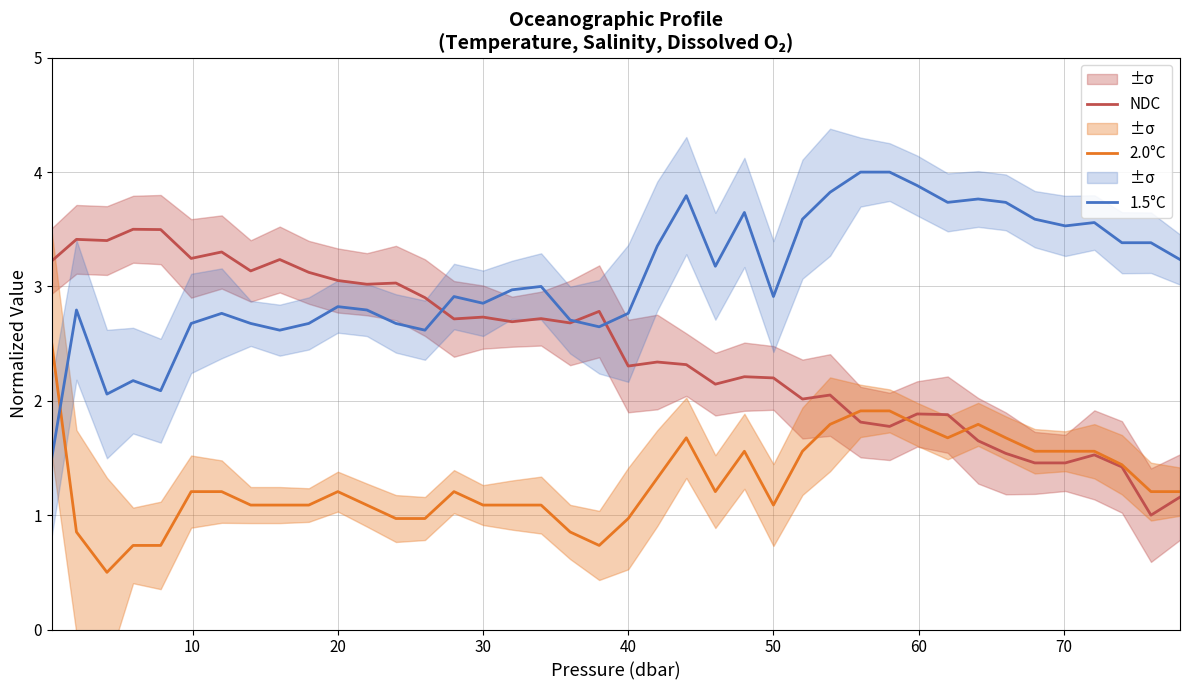

True or false: 2.0°C has more than 0 interior local peaks.

True